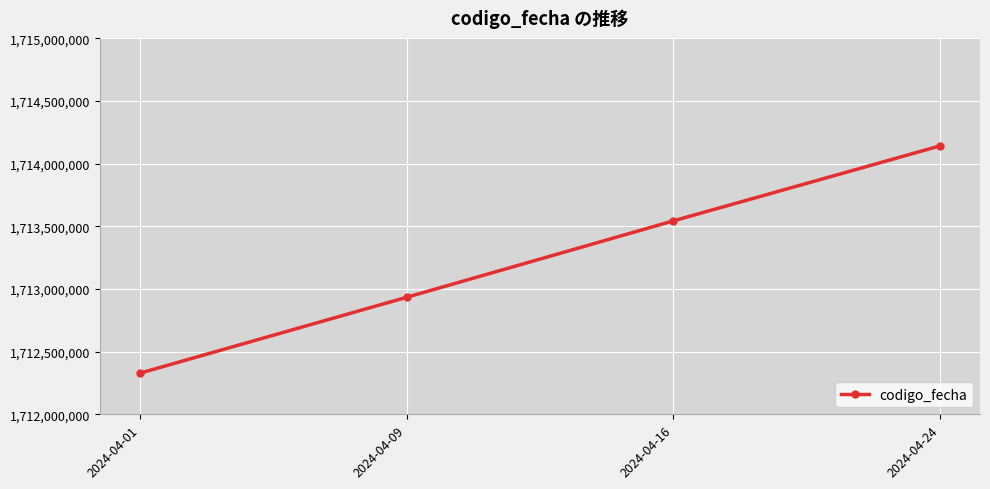

List the labels in order of value, smallest first.

2024-04-01, 2024-04-09, 2024-04-16, 2024-04-24